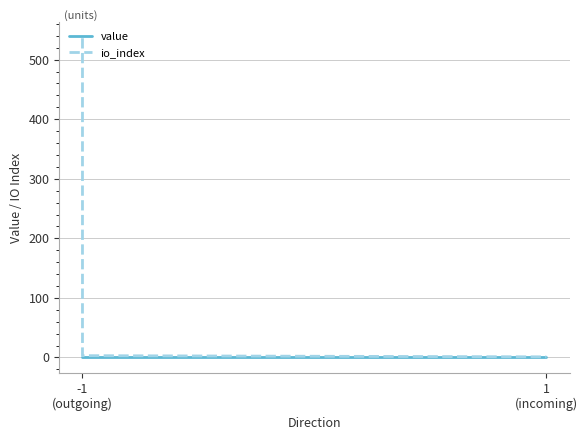

True or false: value and io_index intersect in this chart.

False